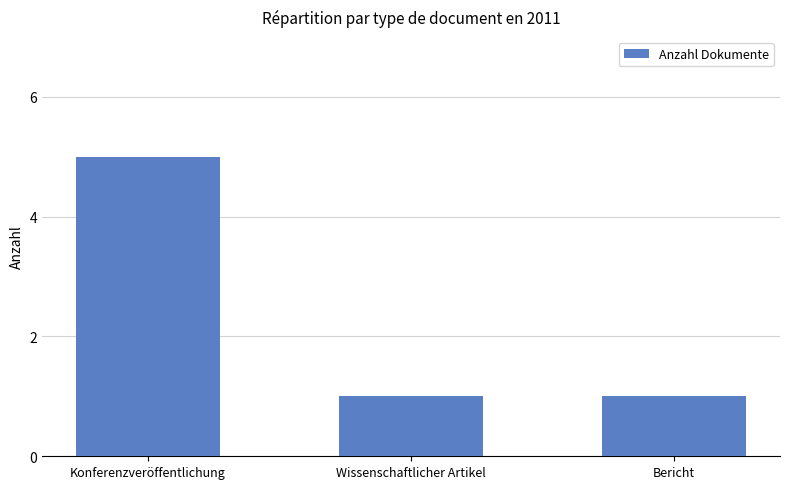

Between Konferenzveröffentlichung and Wissenschaftlicher Artikel, which is larger?

Konferenzveröffentlichung